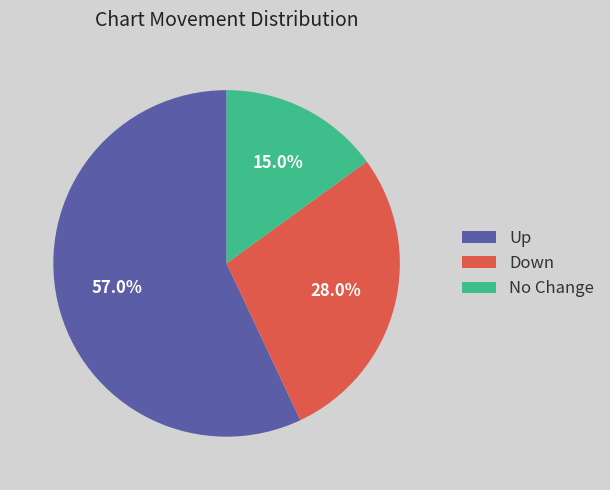

Does any single category account for the majority?

Yes